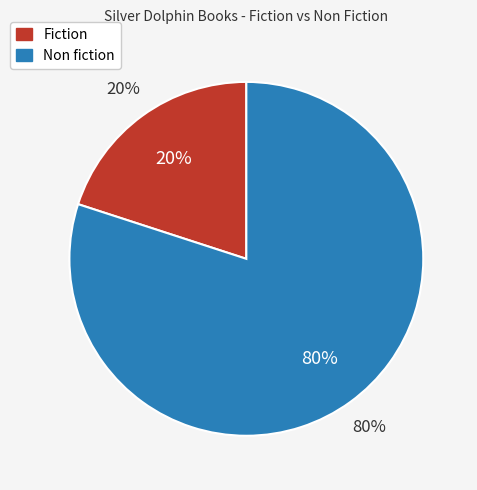

To the nearest percent, what portion does Fiction represent?

20%